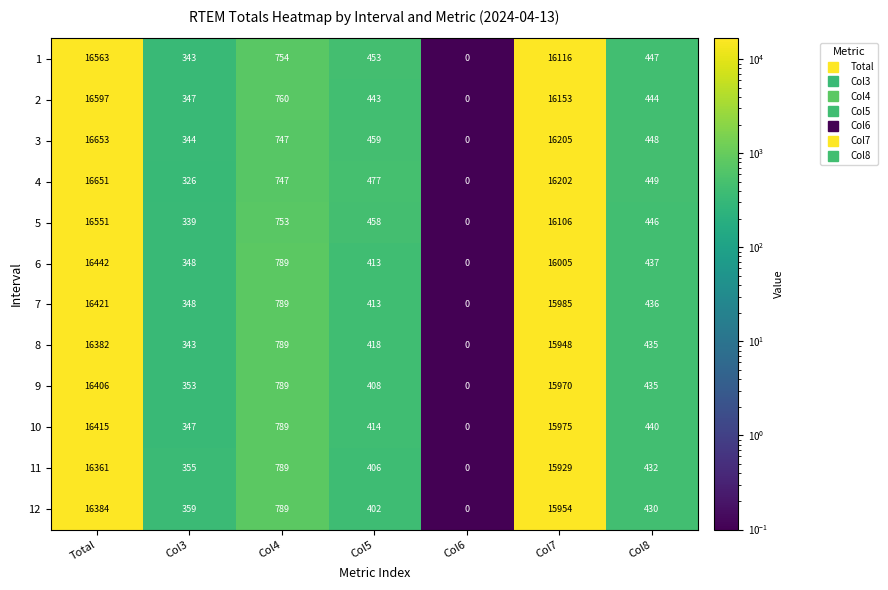

What is the difference between the 12 values at Col4 and Col6?

789